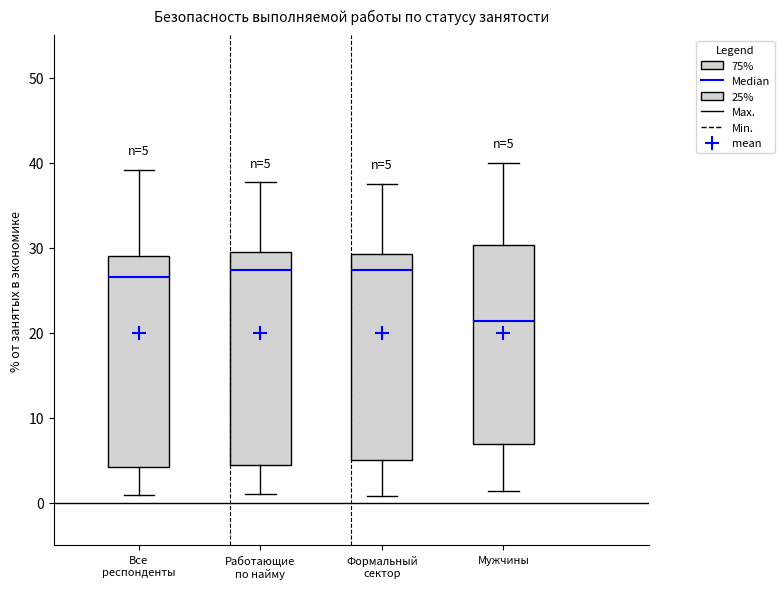

Which box has the lowest median line?

Мужчины